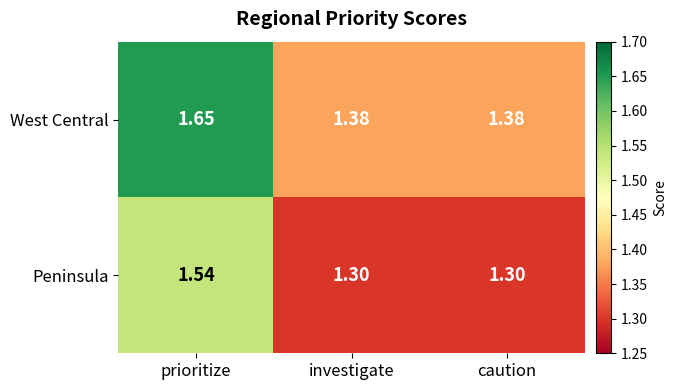

List the series in order of their overall mean, highest first.

West Central, Peninsula